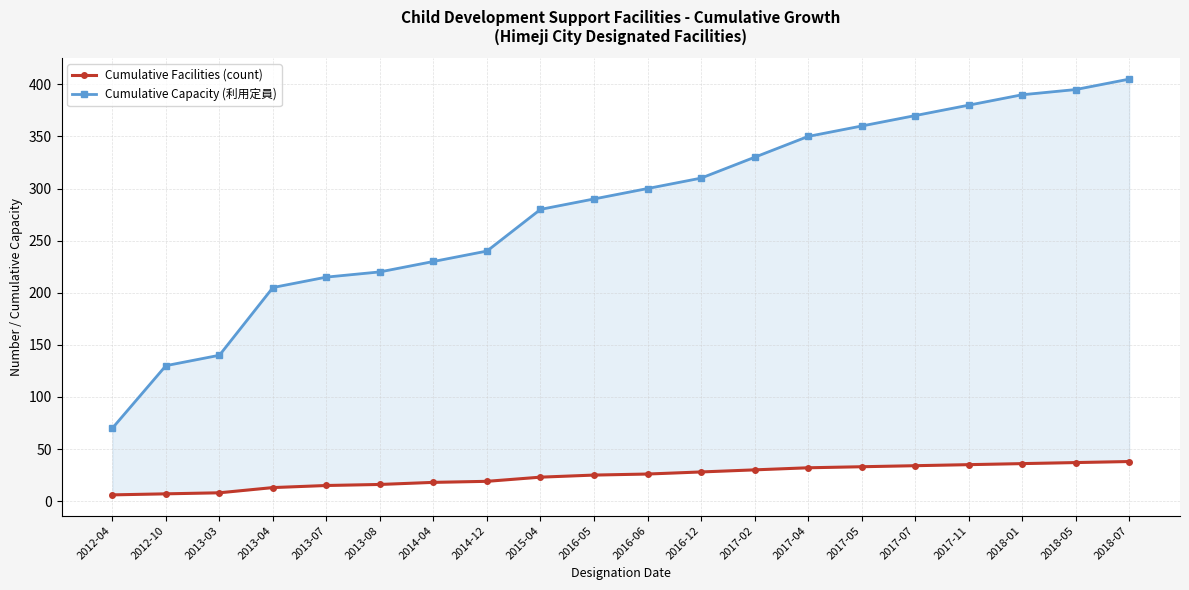

What value does the Cumulative Capacity (利用定員) series have at 2017-05?

360